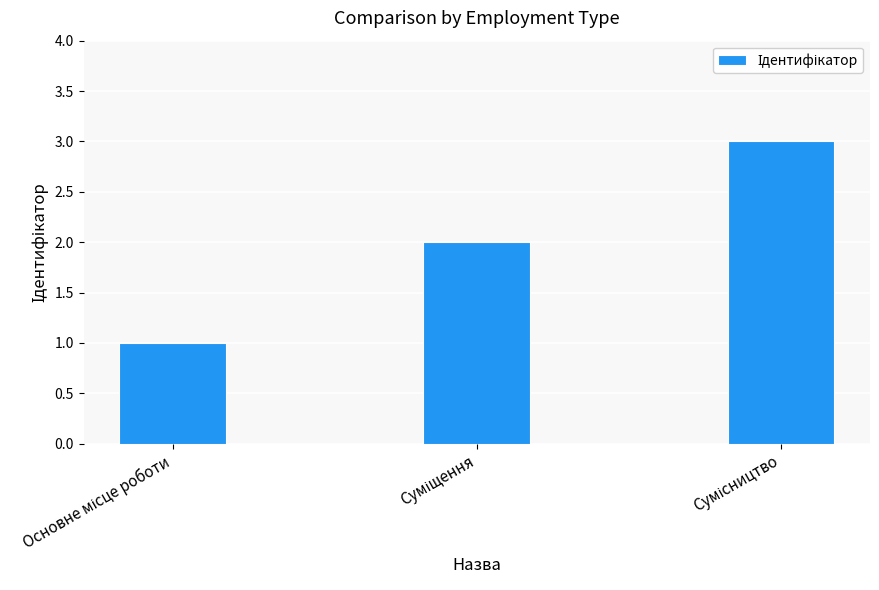

What is the sum of all values?

6